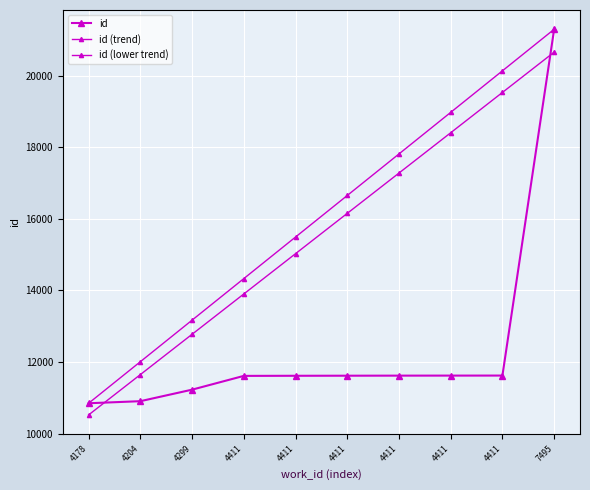

What is the sum of all id (lower trend) values?

155922.6